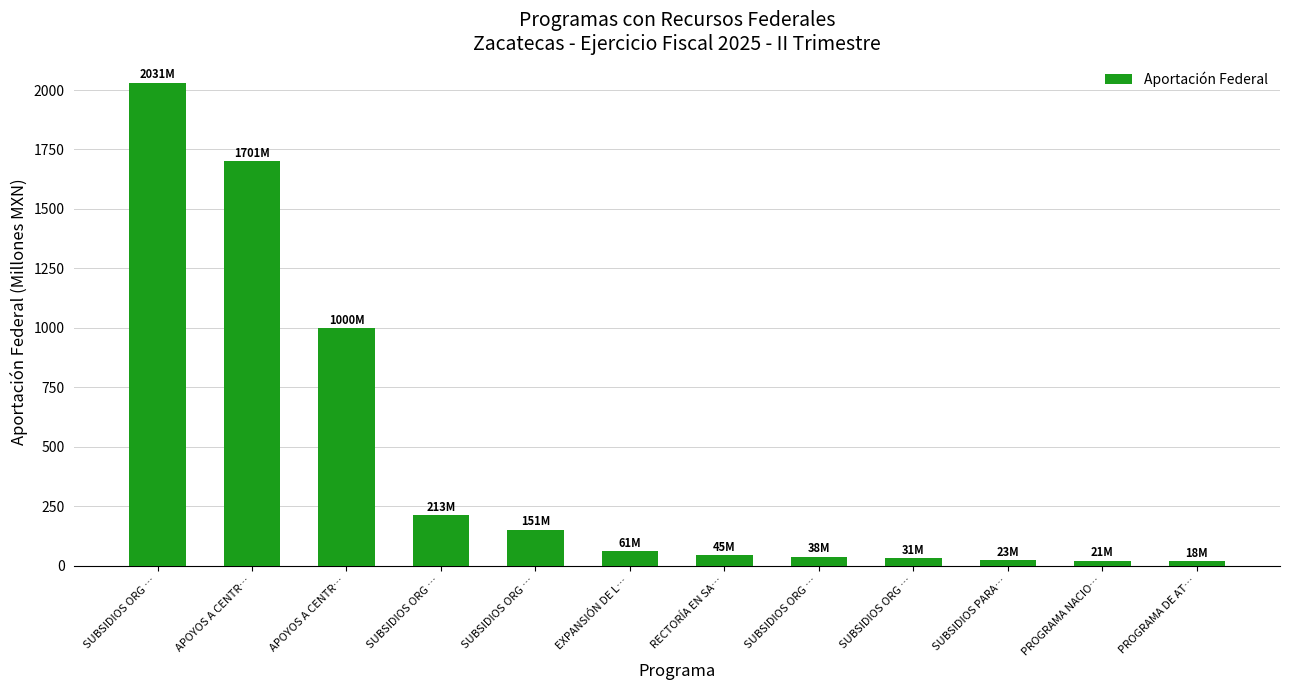

Read the value at SUBSIDIOS ORG ….

2031.0